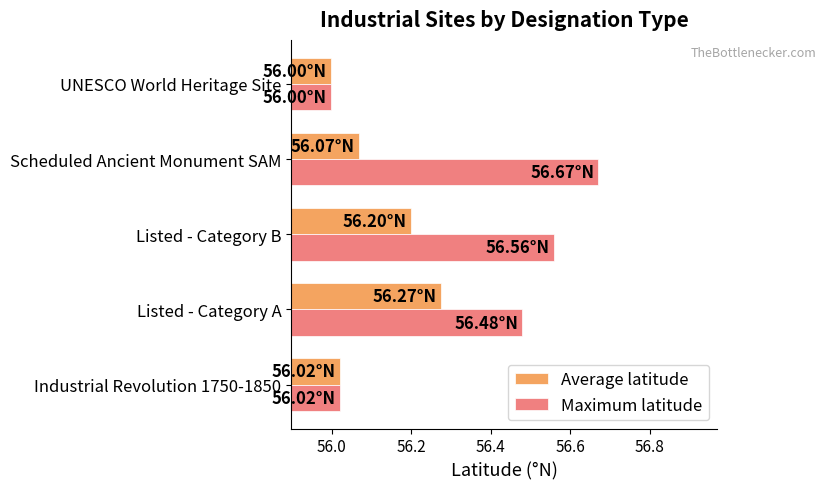

Rank the series at Listed - Category A from lowest to highest value.

Average latitude, Maximum latitude